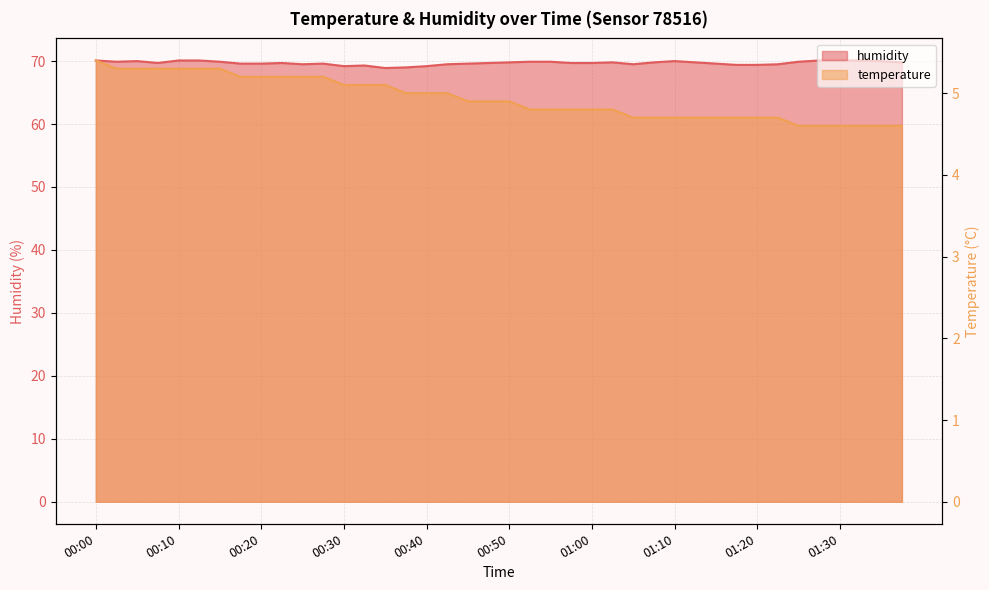

At which label is temperature closest to 5?

00:37